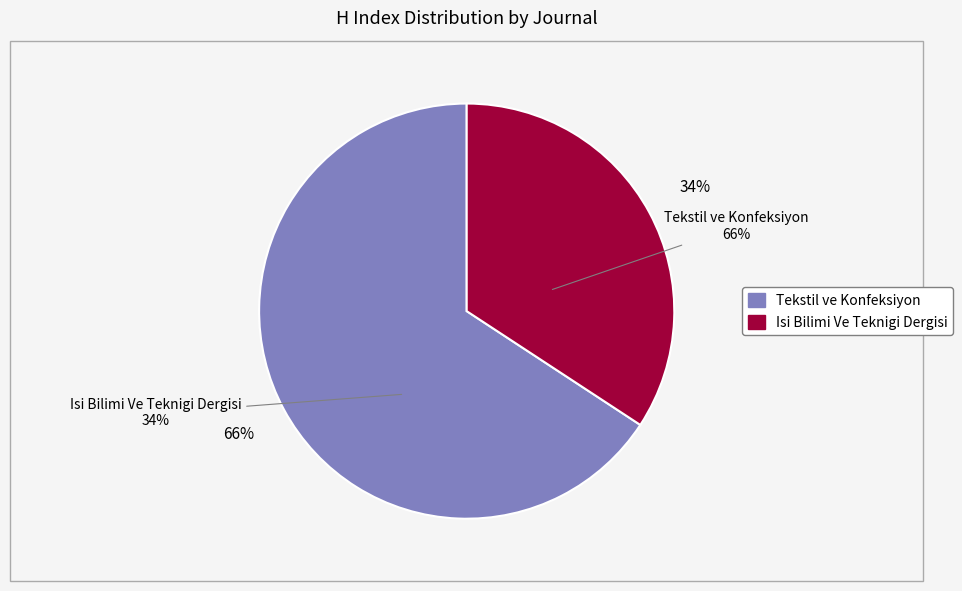

Rank the categories by value from lowest to highest.

Isi Bilimi Ve Teknigi Dergisi, Tekstil ve Konfeksiyon